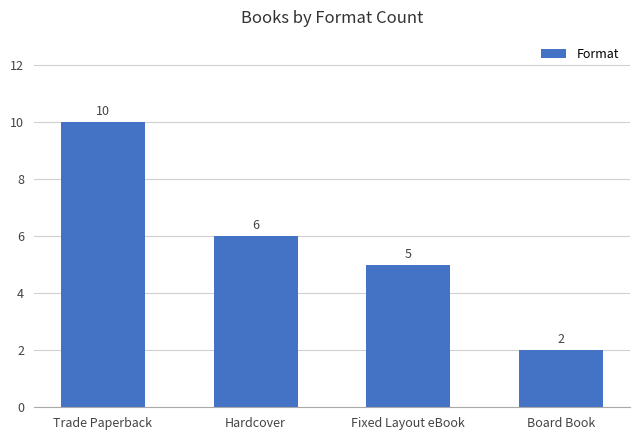

List the labels in order of value, largest first.

Trade Paperback, Hardcover, Fixed Layout eBook, Board Book